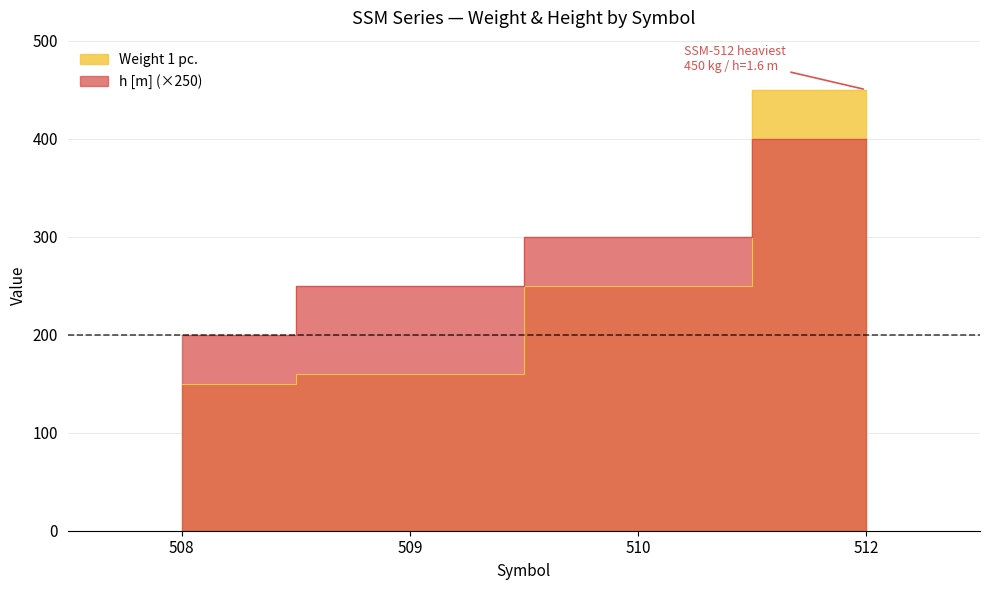

How many values in the Weight 1 pc. series exceed 250?

1